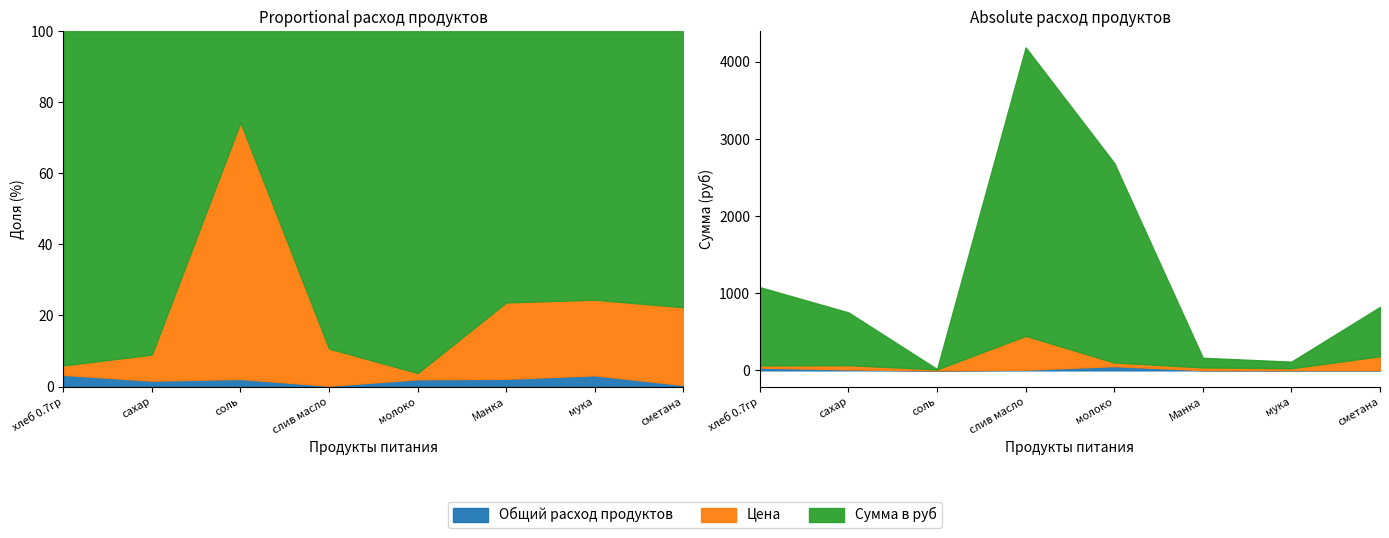

Reading left to right, transcribe all the data shown in this chart.

Общий расход продуктов: 35.5	12.4	0.4	8.5	55.0	3.5	3.5	3.5
Цена: 28.6	55.0	12.0	438.9	47.0	35.0	24.0	180.0
Сумма в руб: 1014.2	683.4	4.3	3739.3	2586.2	124.2	85.2	639.0